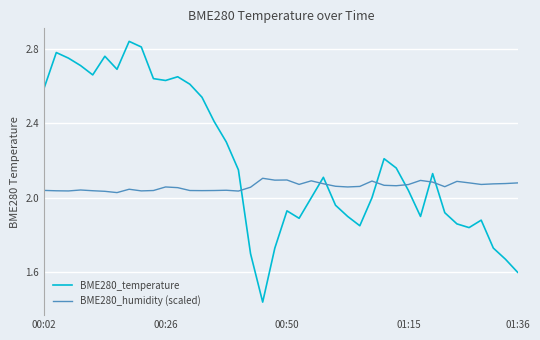

Which series has the largest range (max minus min)?

BME280_temperature